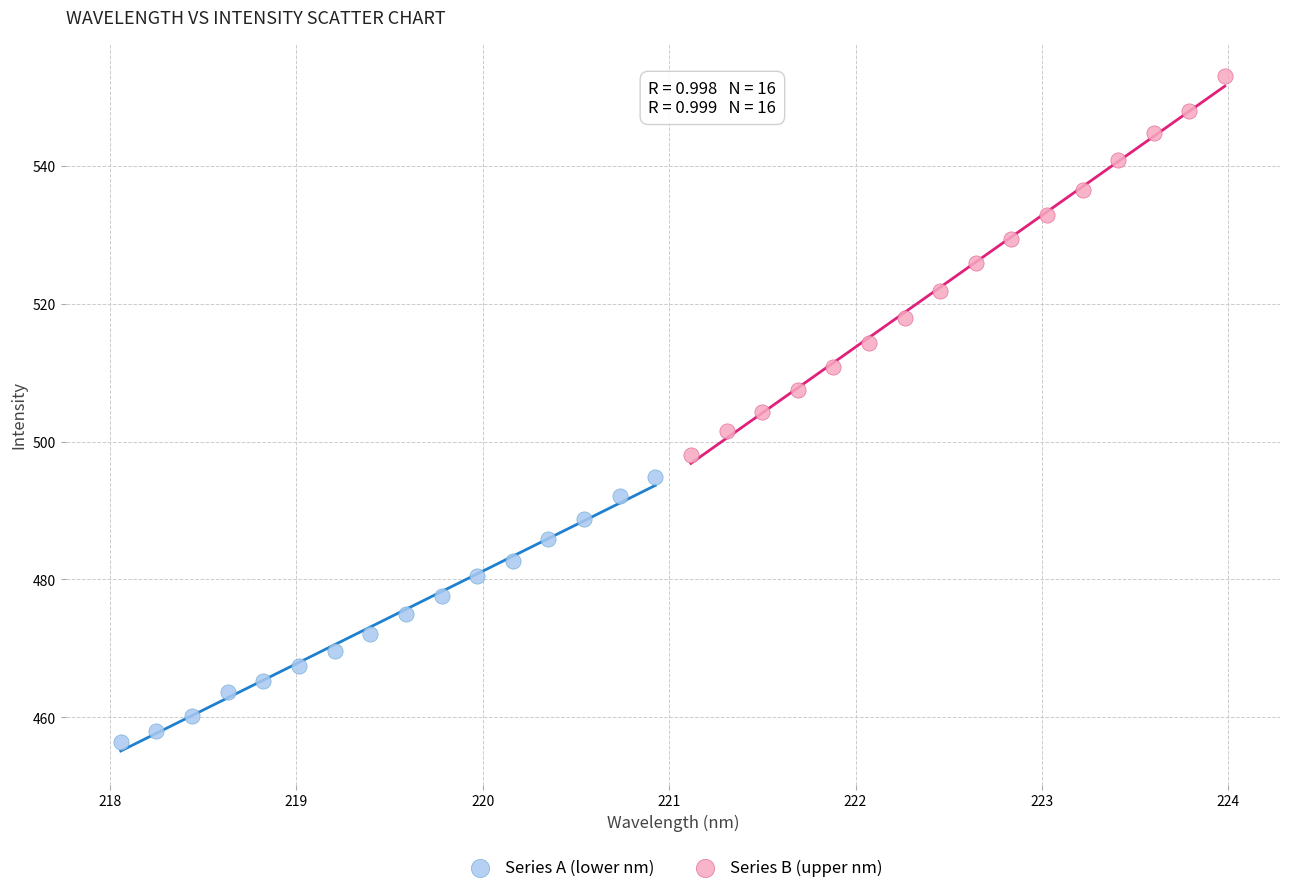

Which series reaches the minimum Y coordinate?

Series A (lower nm)